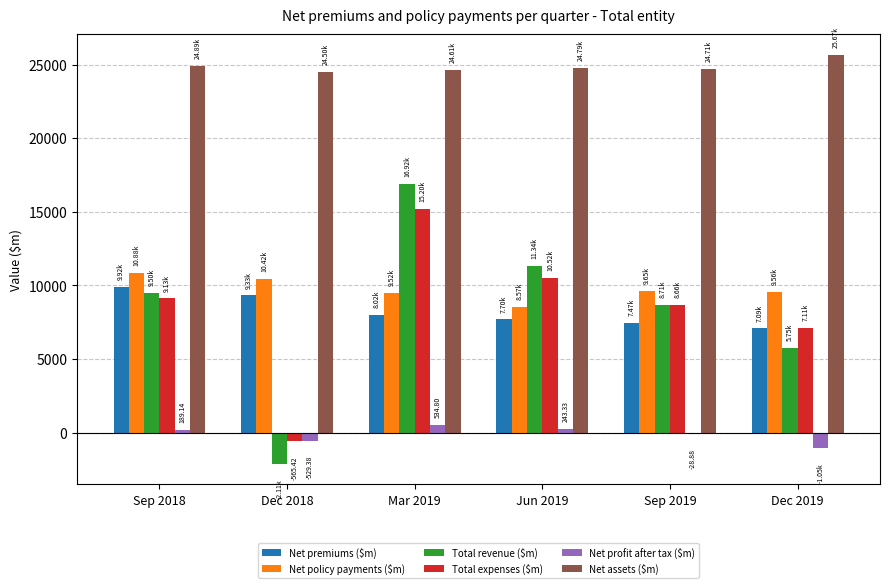

Which series changed the most between Dec 2018 and Mar 2019?

Total revenue ($m)